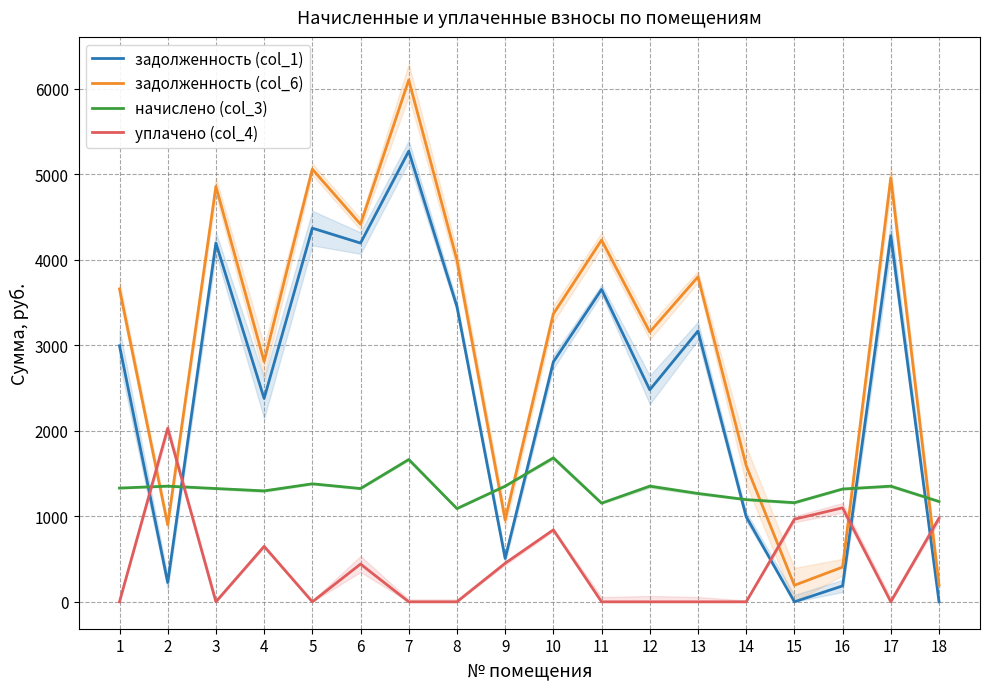

The value of задолженность (col_1) at 10 is 4012.7. True or false?

False